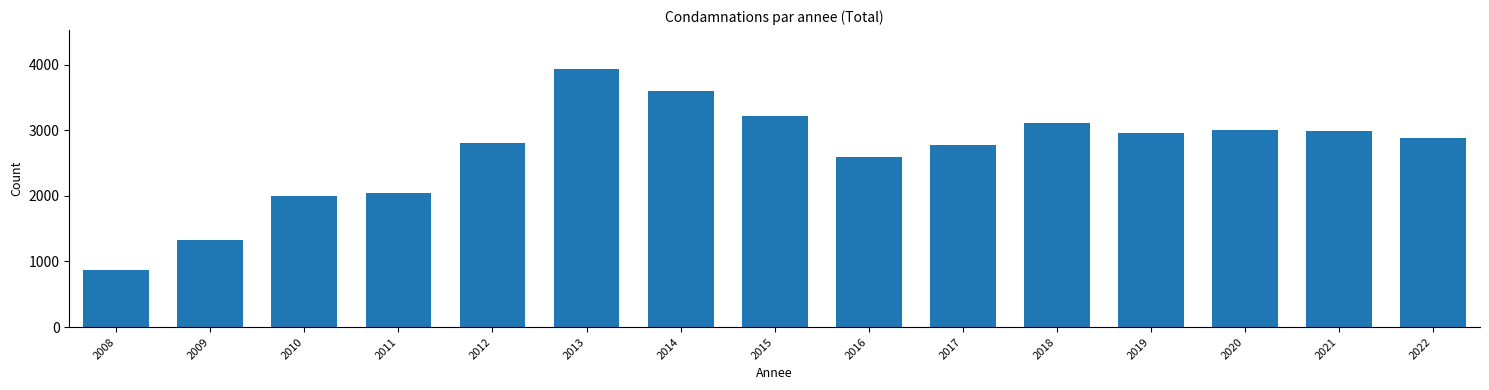

What is the value of the 8th bar from the left?

3219